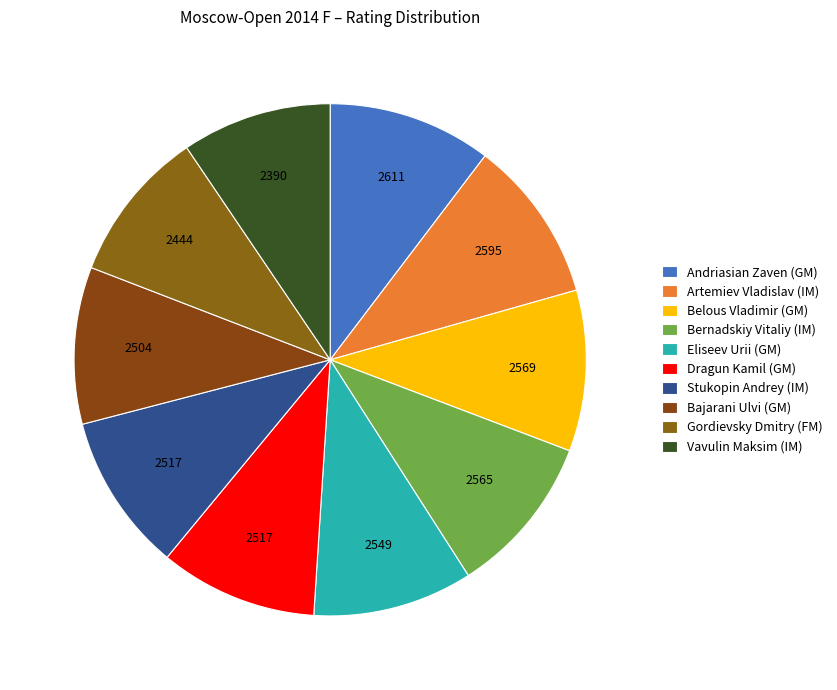

How many slices are in this pie chart?

10